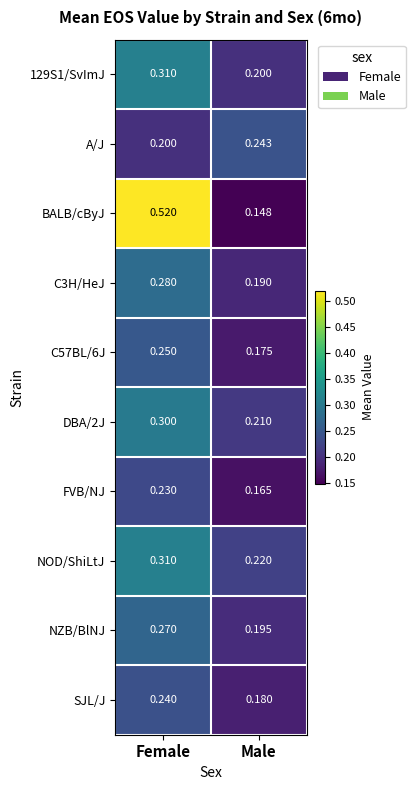

At which category is the sum across all series the highest?

Female